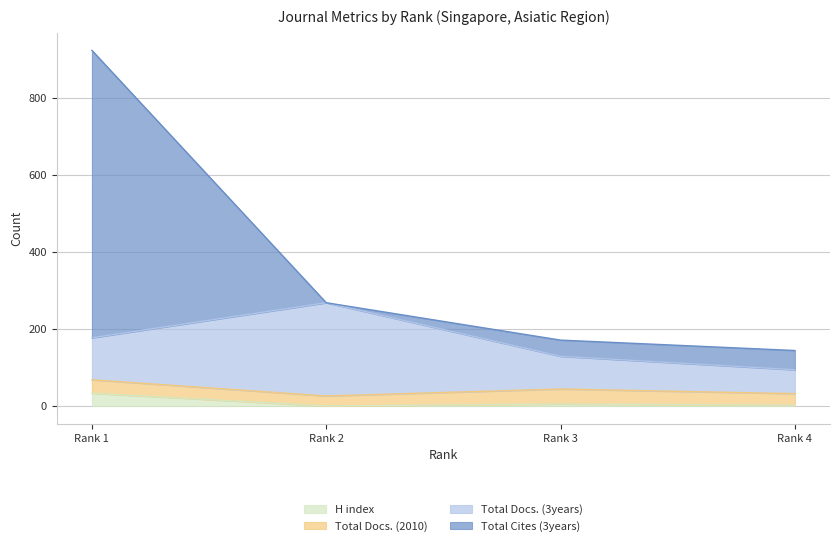

True or false: Total Docs. (3years) and Total Cites (3years) intersect in this chart.

True